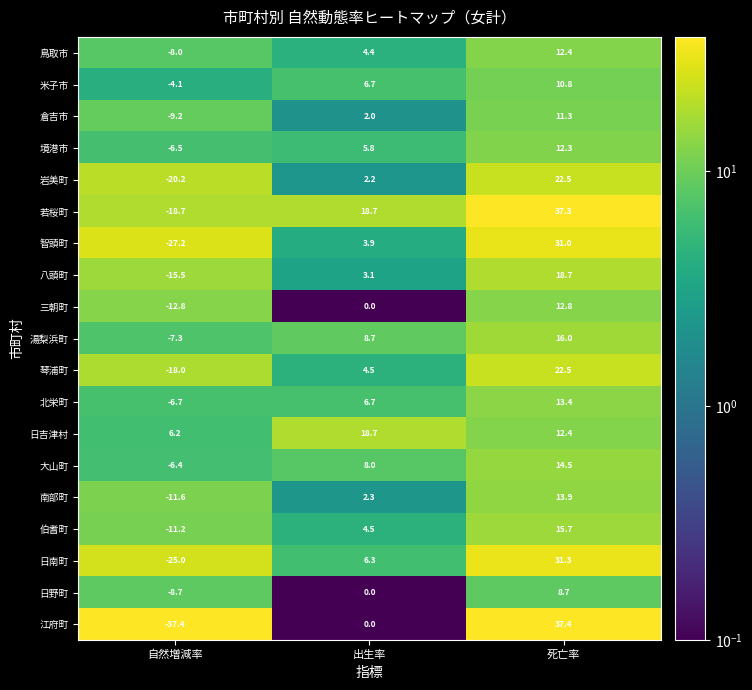

The 米子市 series shows 6.7 at 出生率. True or false?

True